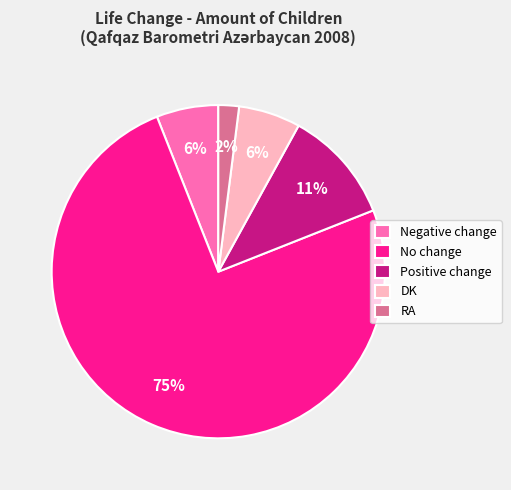

To the nearest percent, what portion does DK represent?

6%